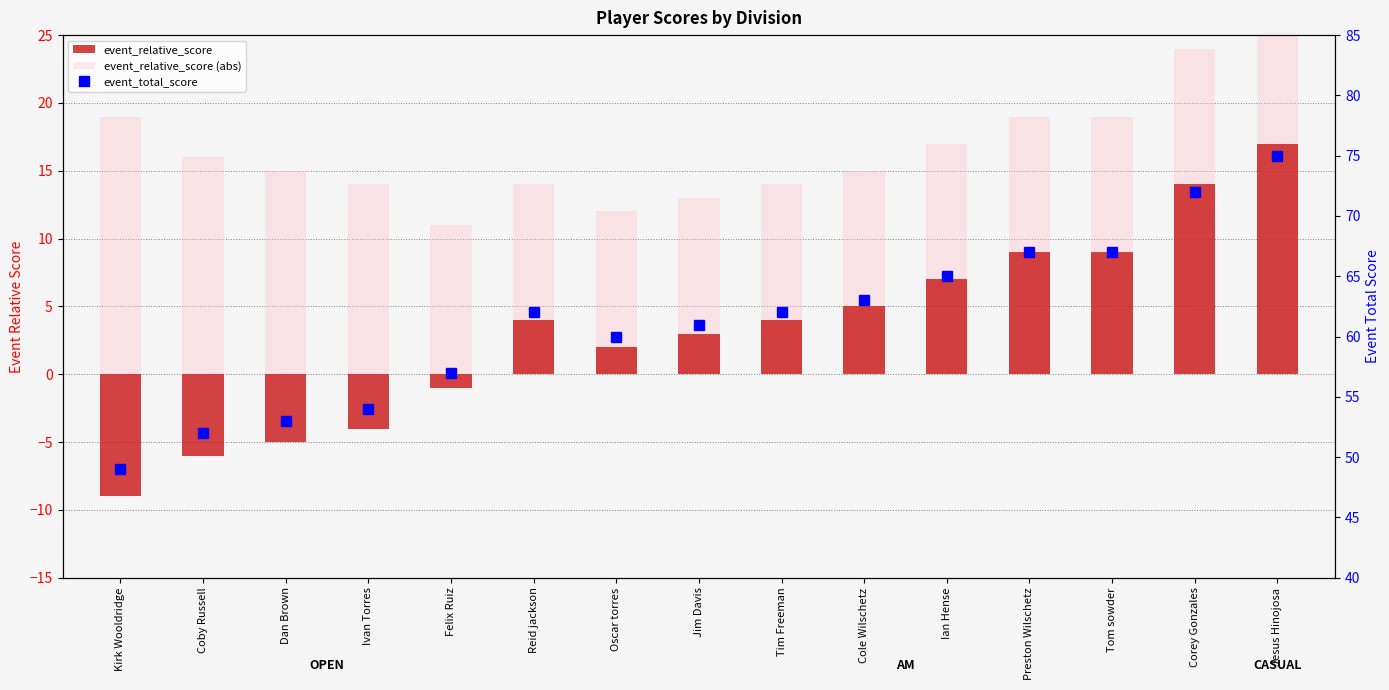

Reading left to right, list all the values displayed in this chart.

event_relative_score: Kirk Wooldridge=-9	Coby Russell=-6	Dan Brown=-5	Ivan Torres=-4	Felix Ruiz=-1	Reid jackson=4	Oscar torres=2	Jim Davis=3	Tim Freeman=4	Cole Wilschetz=5	Ian Hense=7	Preston Wilschetz=9	Tom sowder=9	Corey Gonzales=14	Jesus Hinojosa=17
event_relative_score (abs): Kirk Wooldridge=19	Coby Russell=16	Dan Brown=15	Ivan Torres=14	Felix Ruiz=11	Reid jackson=14	Oscar torres=12	Jim Davis=13	Tim Freeman=14	Cole Wilschetz=15	Ian Hense=17	Preston Wilschetz=19	Tom sowder=19	Corey Gonzales=24	Jesus Hinojosa=27
event_total_score: Kirk Wooldridge=49	Coby Russell=52	Dan Brown=53	Ivan Torres=54	Felix Ruiz=57	Reid jackson=62	Oscar torres=60	Jim Davis=61	Tim Freeman=62	Cole Wilschetz=63	Ian Hense=65	Preston Wilschetz=67	Tom sowder=67	Corey Gonzales=72	Jesus Hinojosa=75